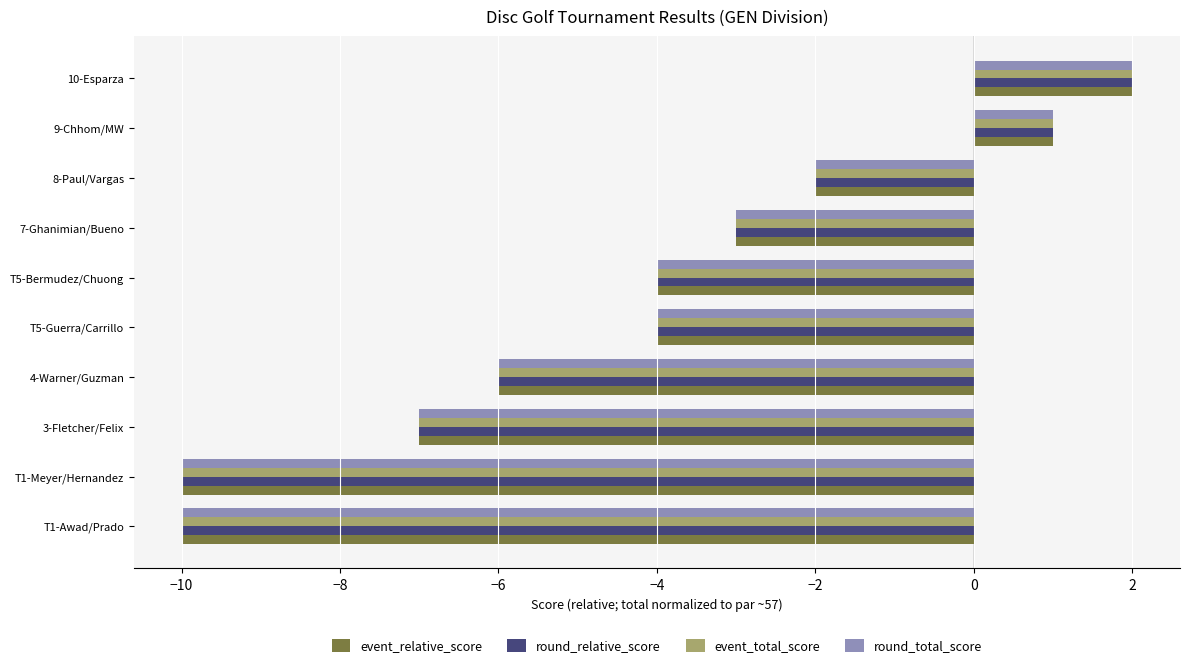

At which category is the sum across all series the highest?

10-Esparza